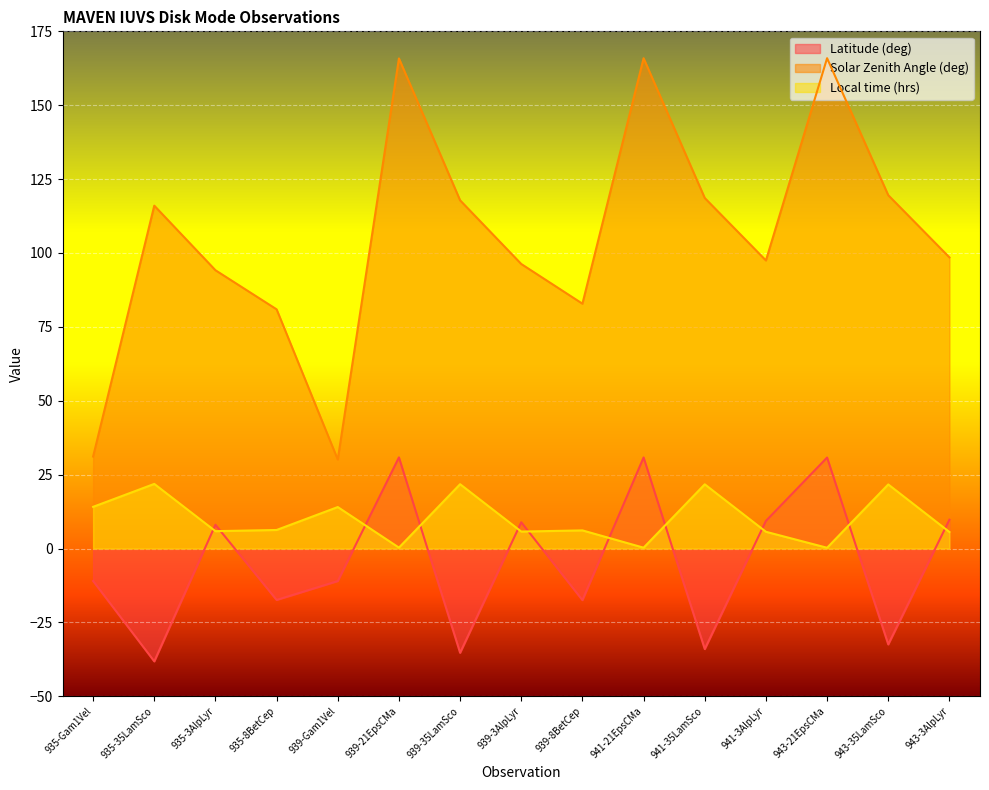

Reading right to left, transcribe all the data shown in this chart.

Latitude (deg): 9.8	-32.5	30.8	9.3	-34.0	30.8	-17.5	8.9	-35.3	30.8	-11.0	-17.4	8.0	-38.2	-11.0
Solar Zenith Angle (deg): 98.5	119.5	165.9	97.5	118.6	165.9	82.8	96.3	117.8	165.8	30.1	80.9	94.2	116.0	31.1
Local time (hrs): 5.6	21.7	0.2	5.7	21.7	0.3	6.1	5.7	21.8	0.3	14.0	6.3	5.9	21.9	14.1